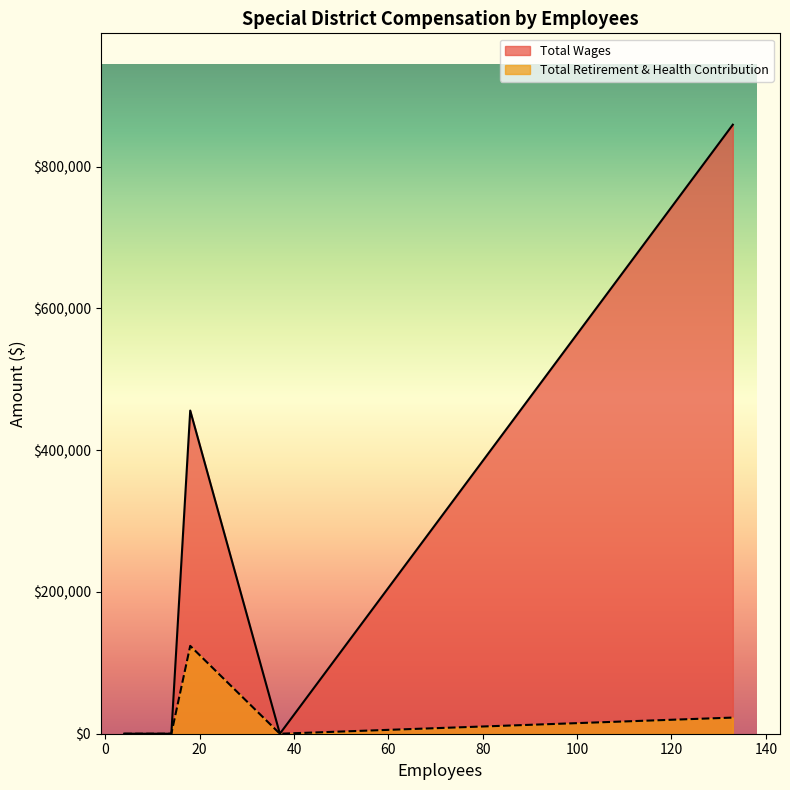

Where is Total Retirement & Health Contribution nearest to the value 61959?

133